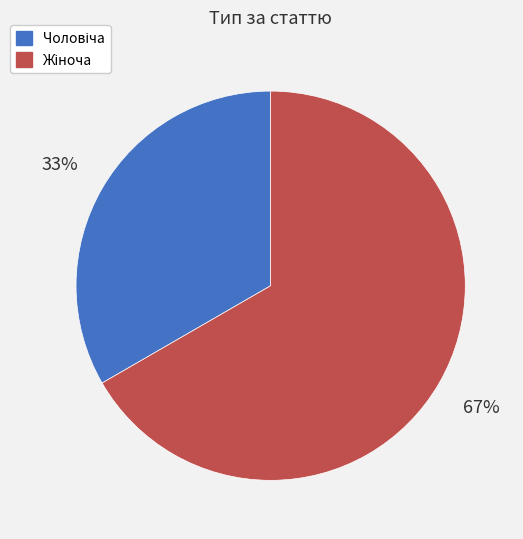

Does any single category account for the majority?

Yes